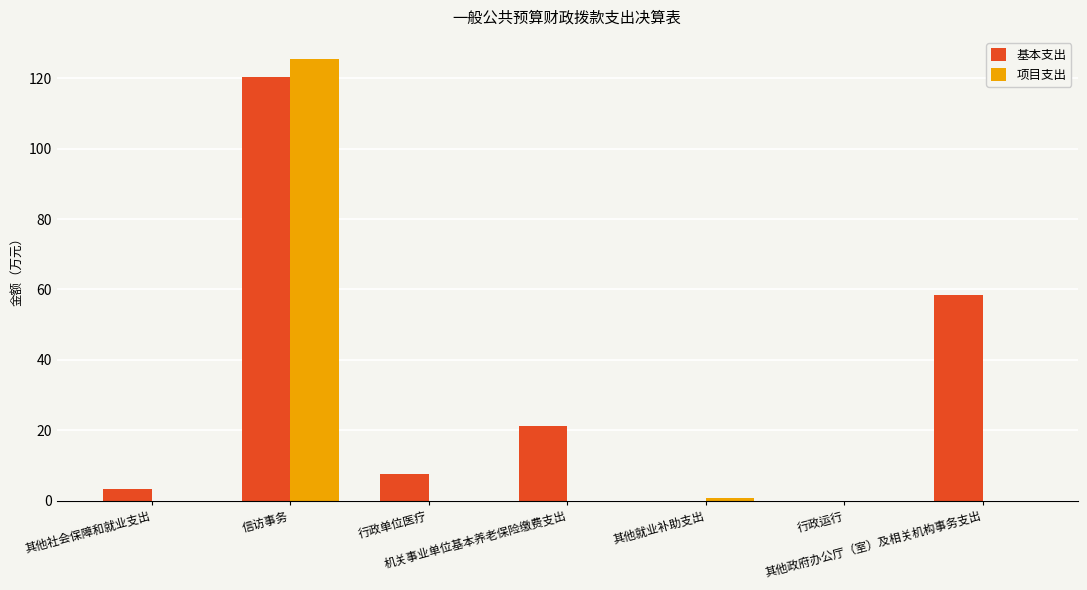

What is the average value of the 项目支出 series?

18.0